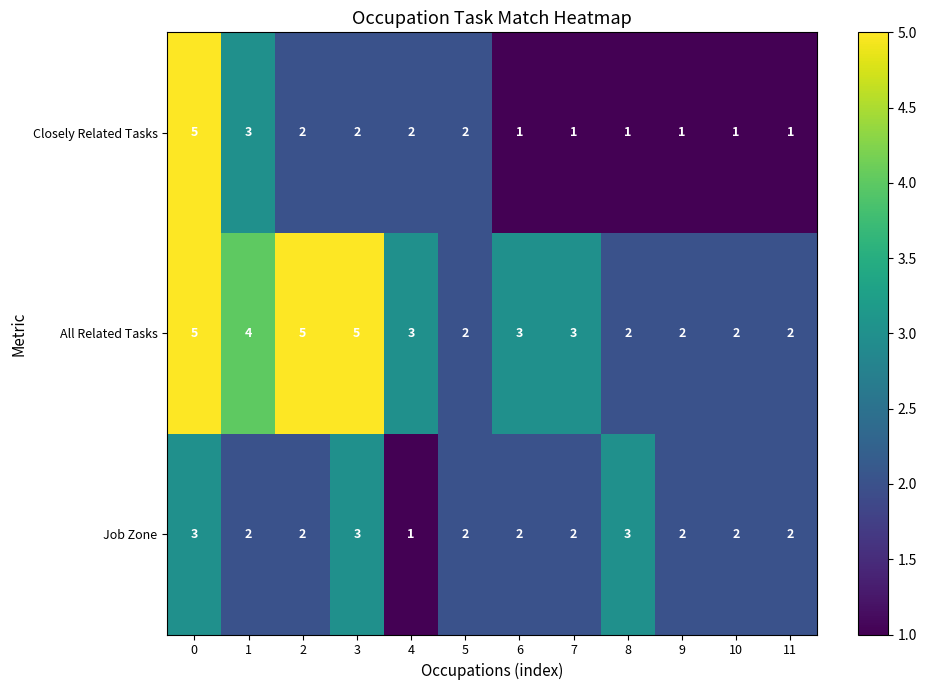

The value of Closely Related Tasks at 2 is 1. True or false?

False